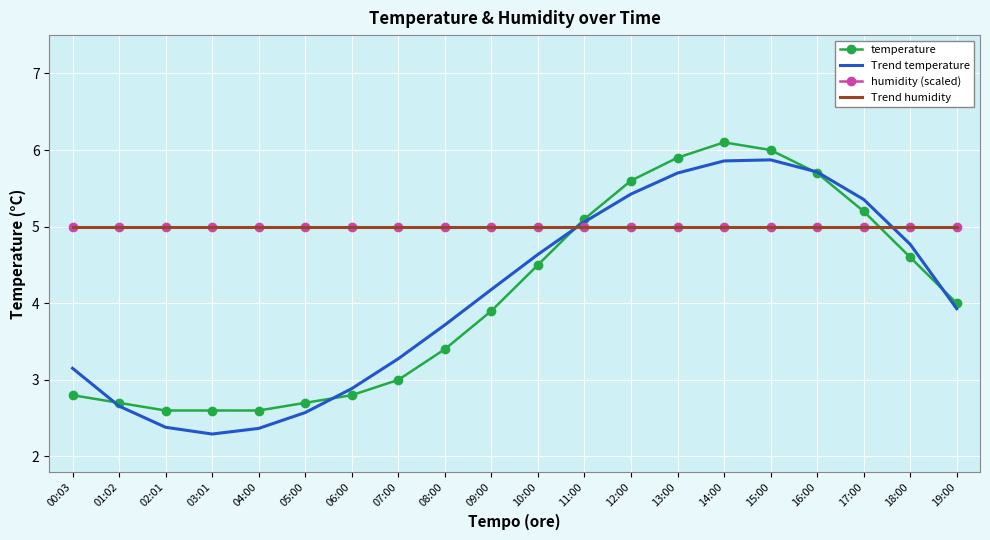

Which series has the largest range (max minus min)?

Trend temperature